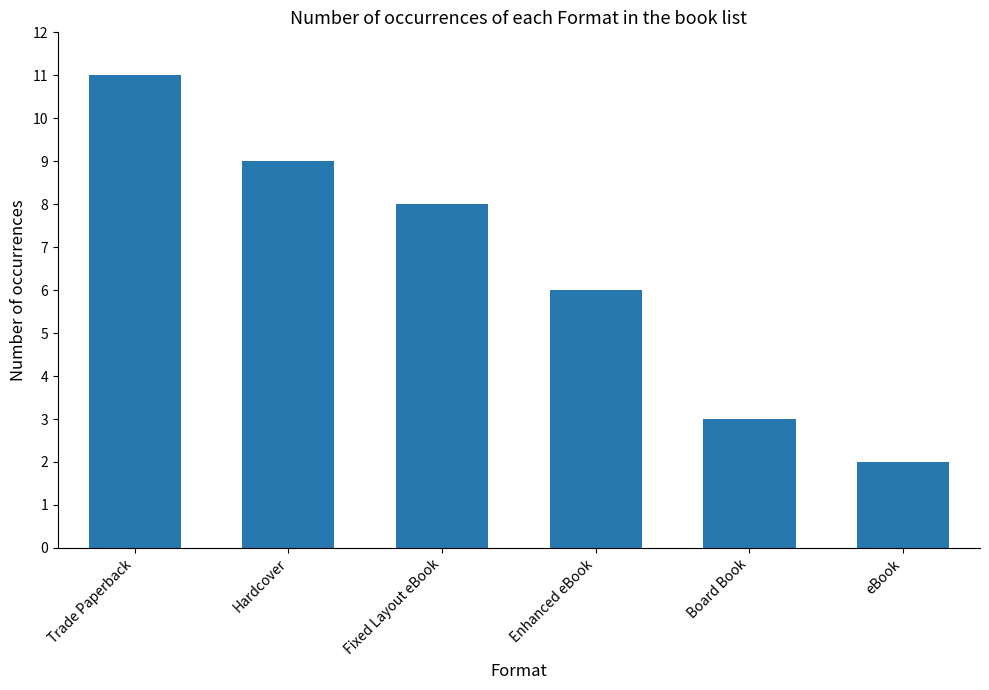

What is the label of the 5th bar from the right?

Hardcover